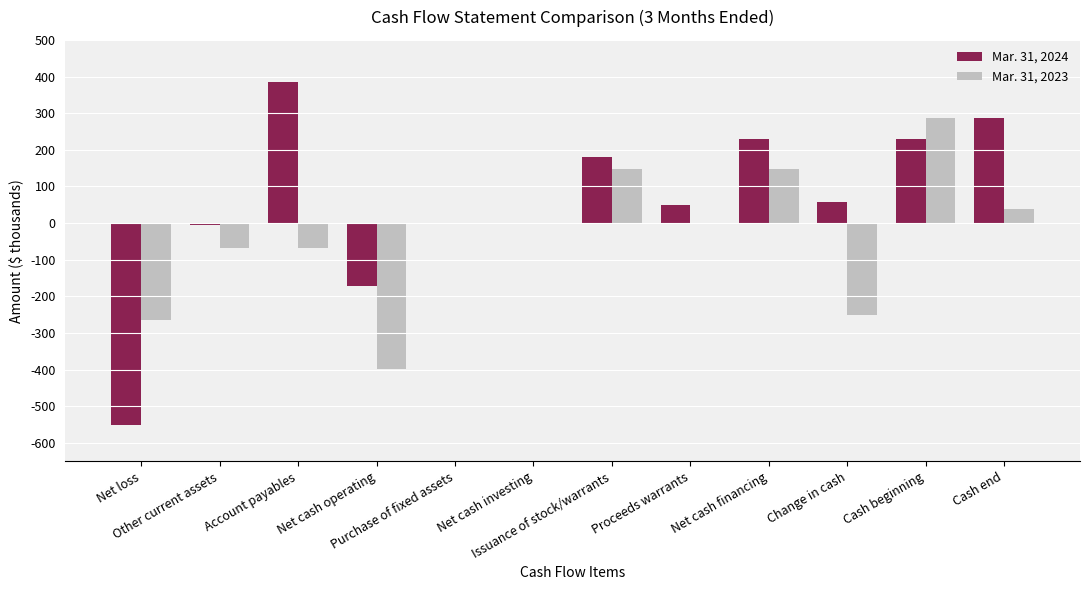

What is the difference between the Mar. 31, 2023 values at Account payables and Purchase of fixed assets?

68